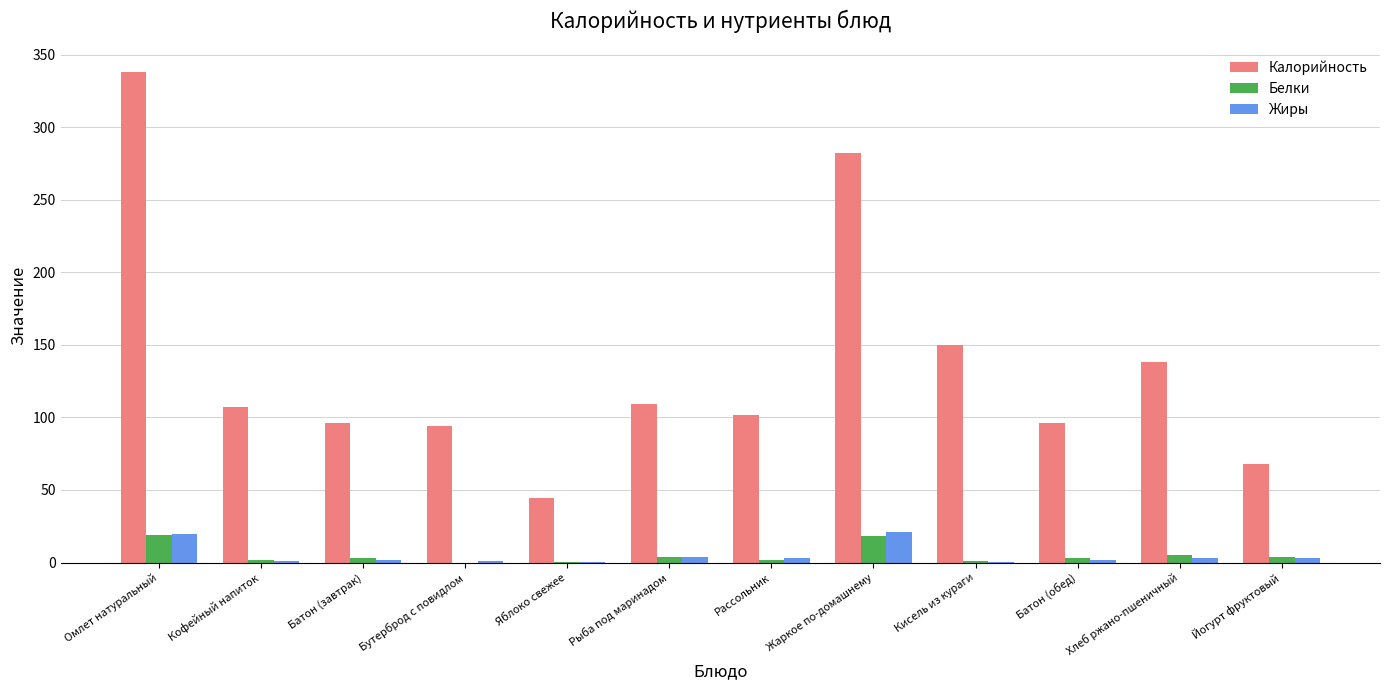

Which series has the widest spread of values?

Калорийность